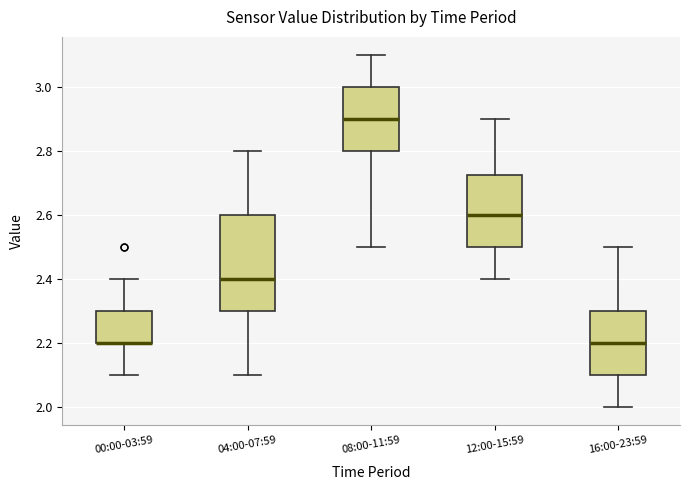

Reading left to right, transcribe this box plot: for each box, give where its median line is, the range the box spans, and where its two whiskers end, as read against the y-axis. The values are not printed on the chart, so give them approximately, as read against the axis.

00:00-03:59: median 2.20 (drawn on the box's lower edge), box 2.20 to 2.30, whiskers 2.10 to 2.40
04:00-07:59: median 2.40, box 2.30 to 2.60, whiskers 2.10 to 2.80
08:00-11:59: median 2.90, box 2.80 to 3.00, whiskers 2.50 to 3.10
12:00-15:59: median 2.60, box 2.50 to 2.72, whiskers 2.40 to 2.90
16:00-23:59: median 2.20, box 2.10 to 2.30, whiskers 2.00 to 2.50